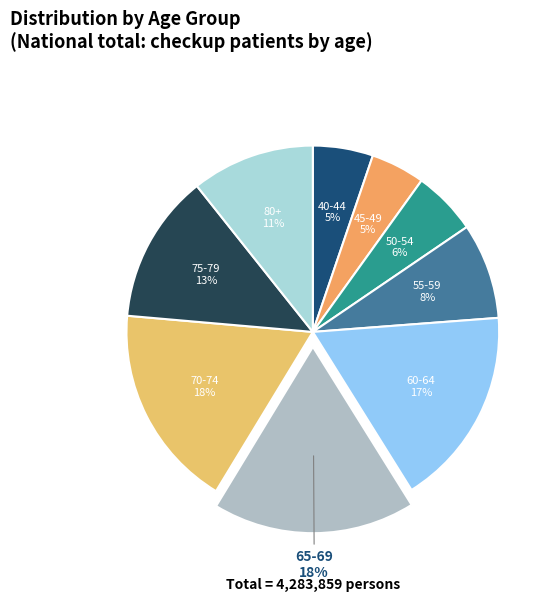

To the nearest percent, what portion does 75-79 represent?

13%